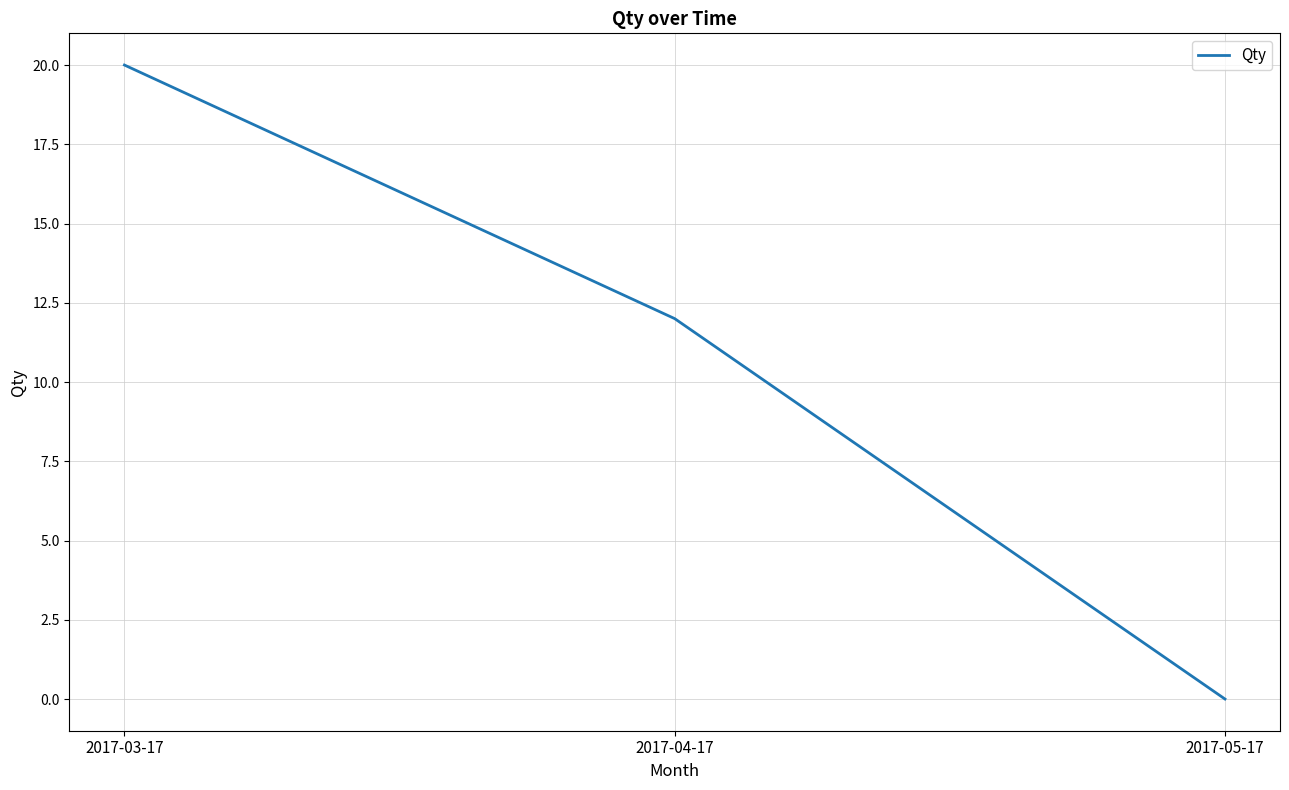

Count the number of data series in this chart.

1